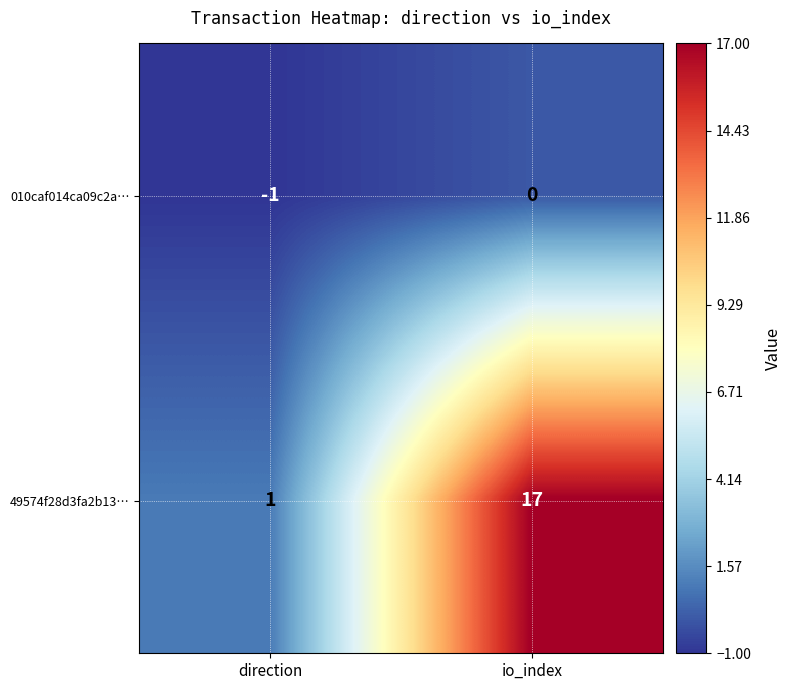

At how many categories does at least one series exceed 2?

1